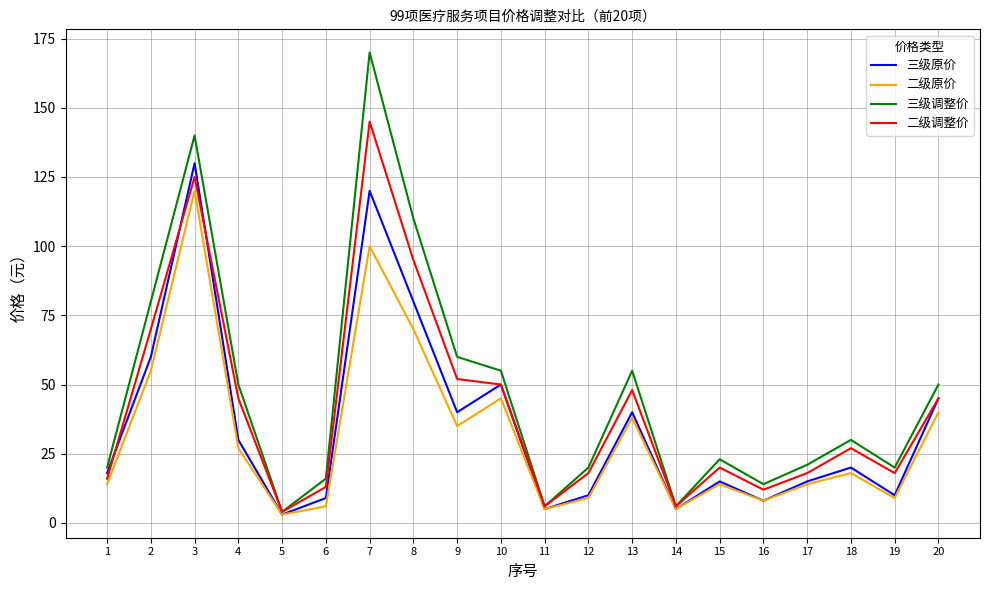

The value of 二级调整价 at 15 is 7. True or false?

False